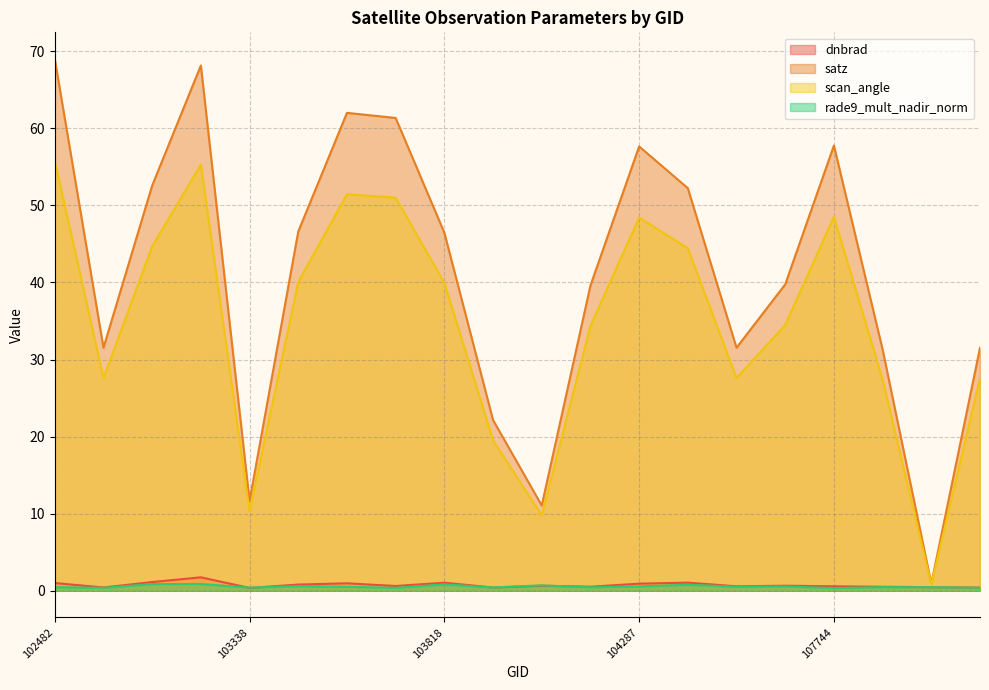

How many interior local valleys does the dnbrad series have?

6